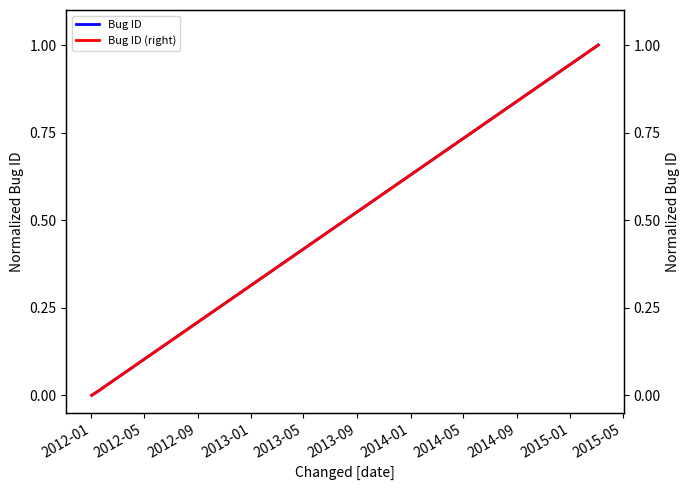

What is the difference between the maximum and minimum values in the Bug ID (right) series?

1.0